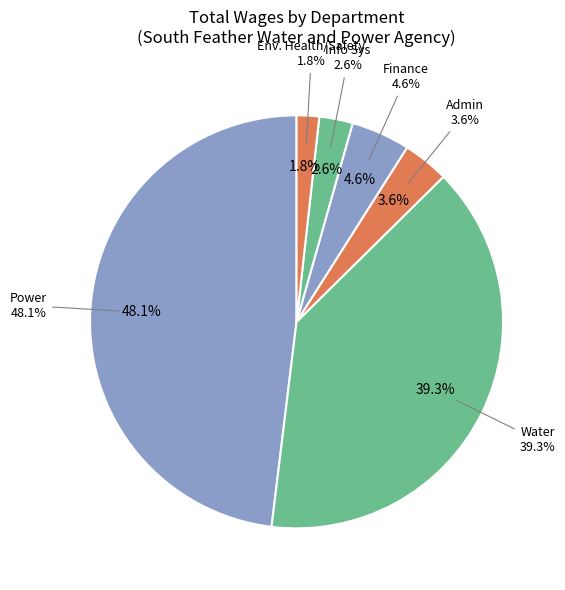

How many slices are in this pie chart?

6